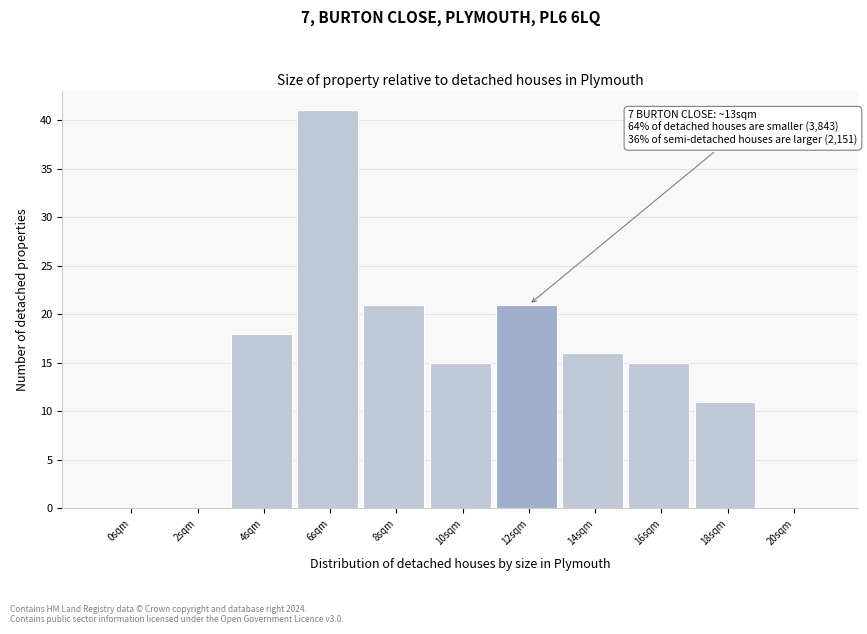

Reading left to right, what are all the values shown in this chart?

0sqm=0	2sqm=0	4sqm=18	6sqm=41	8sqm=21	10sqm=15	12sqm=21	14sqm=16	16sqm=15	18sqm=11	20sqm=0